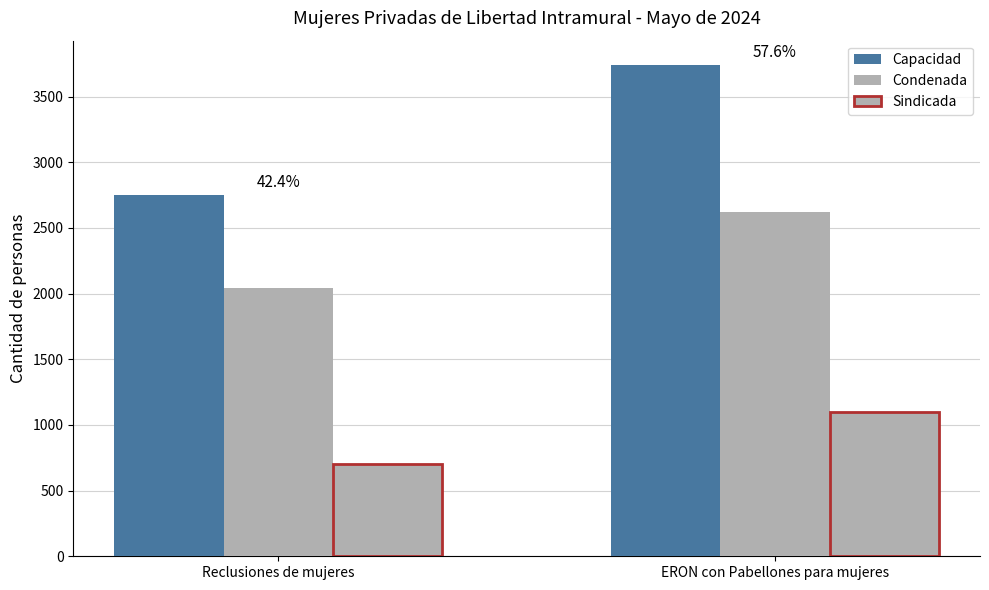

Which category has the highest value across all series?

ERON con Pabellones para mujeres